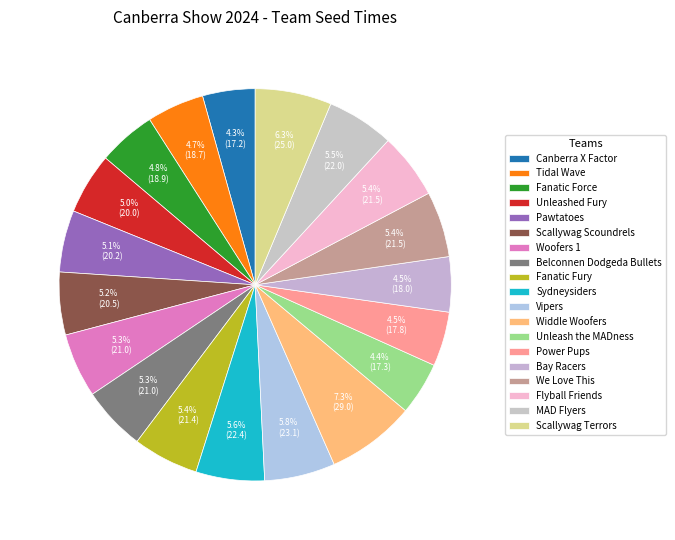

Does any single category account for the majority?

No